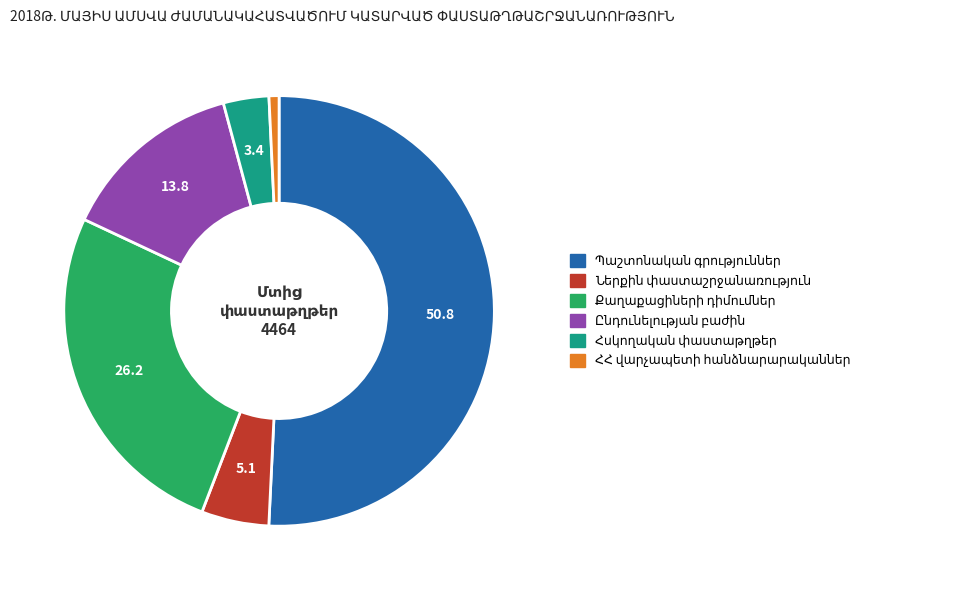

Is there any slice that represents more than half of the pie?

Yes